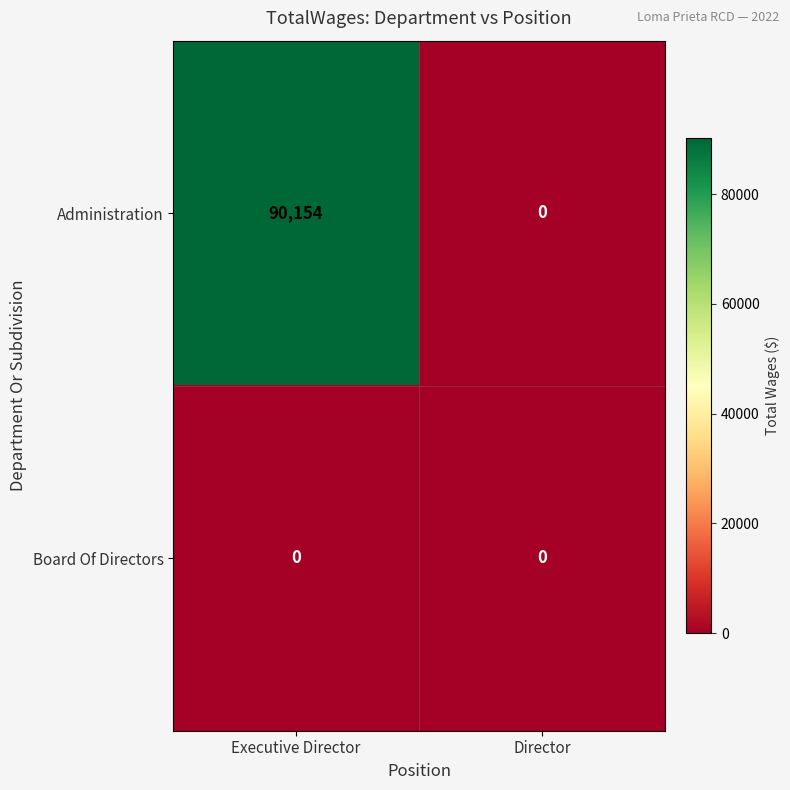

True or false: Administration has a value of 46852 at Director.

False